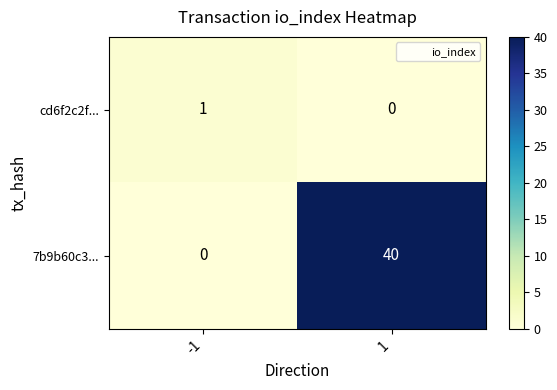

List the series in order of their overall mean, highest first.

7b9b60c3..., cd6f2c2f...